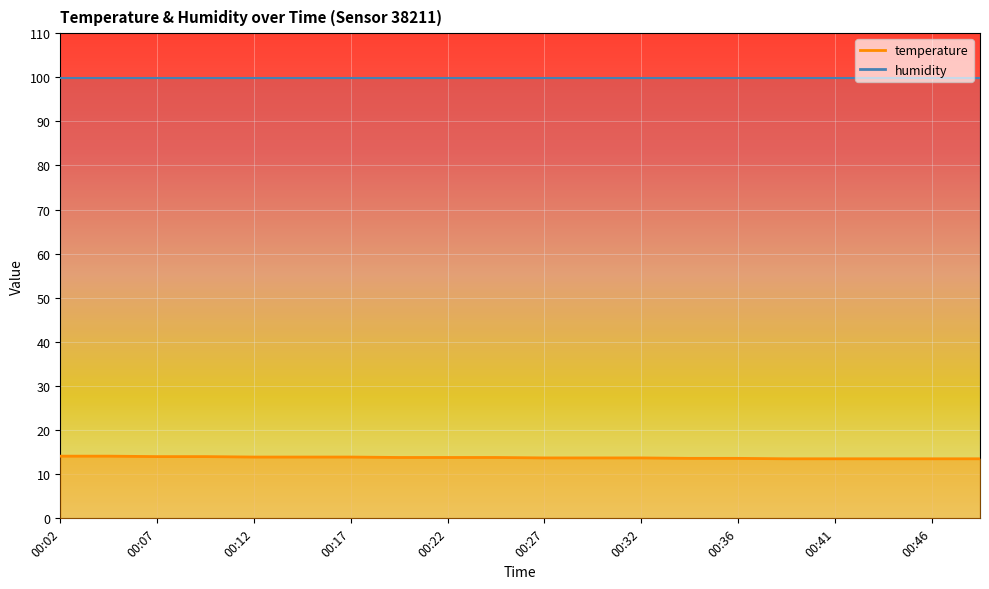

Approximately how many times larger is the value at 00:44 compared to 00:19?

1.0